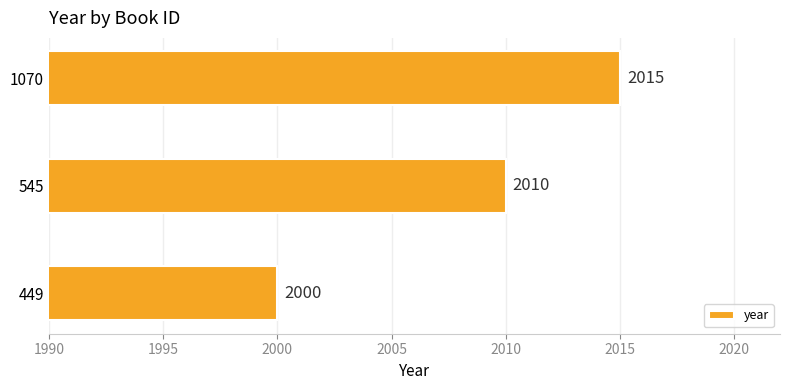

What is the sum of the values at 545 and 449?

4010